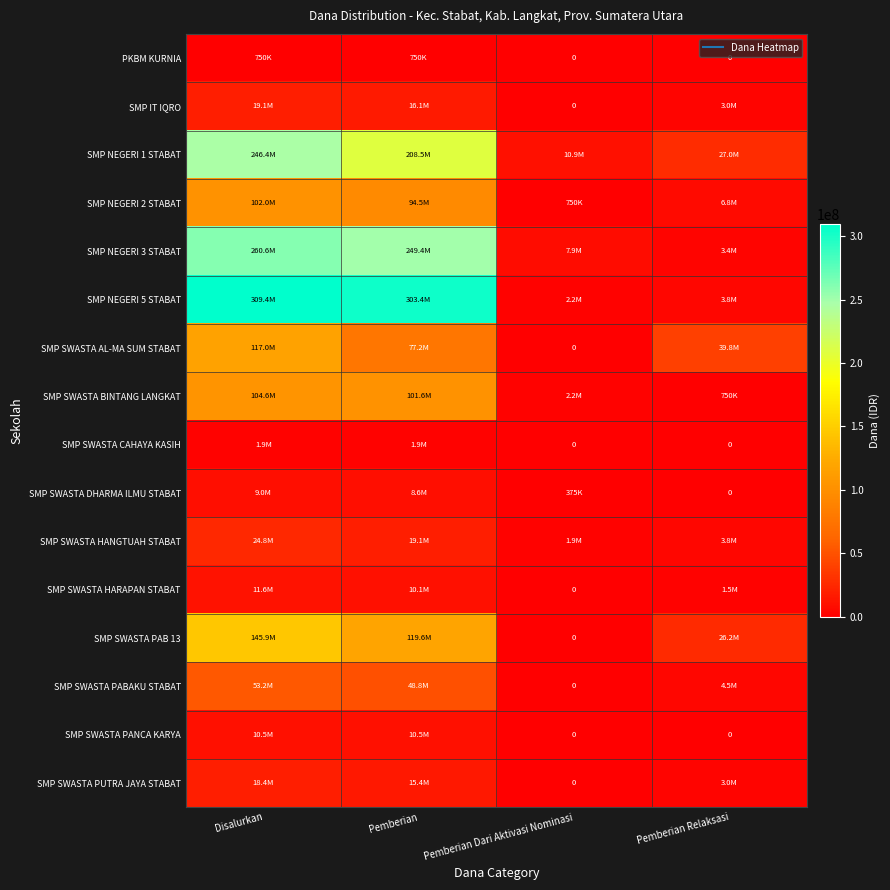

True or false: SMP NEGERI 3 STABAT has a value of 1943769 at Pemberian Relaksasi.

False